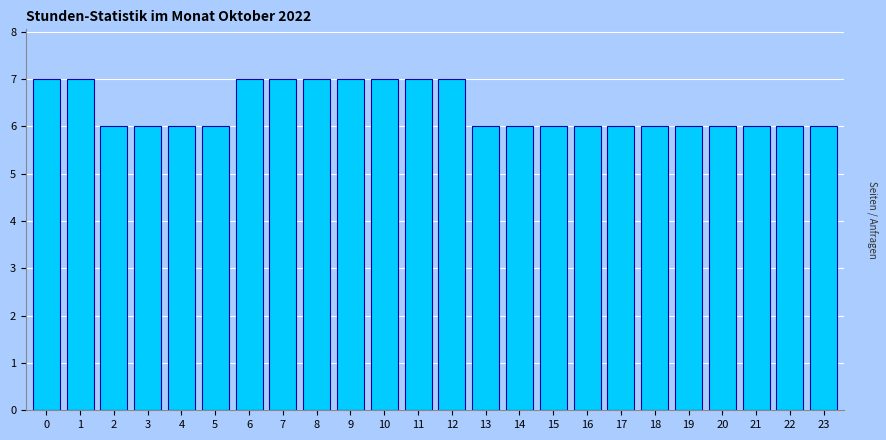

Reading left to right, transcribe all the data shown in this chart.

0=7	1=7	2=6	3=6	4=6	5=6	6=7	7=7	8=7	9=7	10=7	11=7	12=7	13=6	14=6	15=6	16=6	17=6	18=6	19=6	20=6	21=6	22=6	23=6